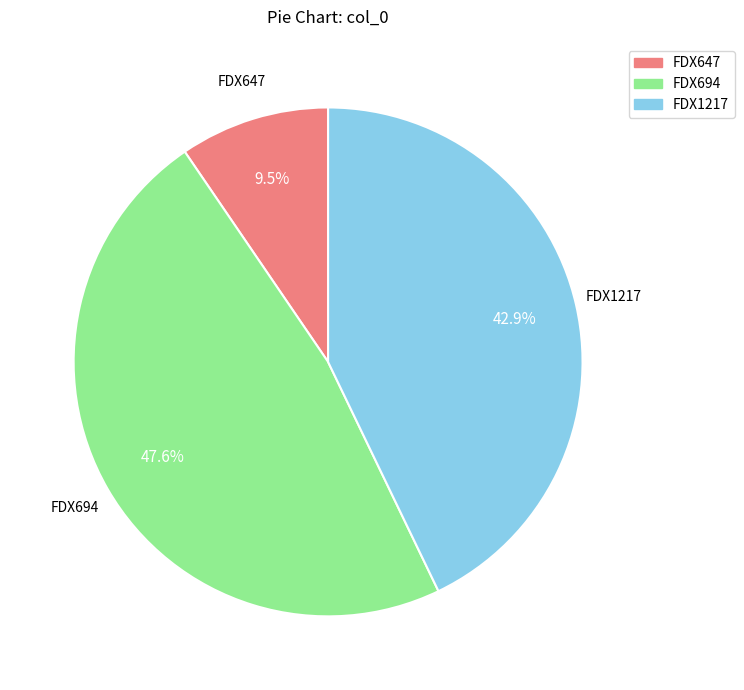

Which category has the biggest portion of the pie?

FDX694